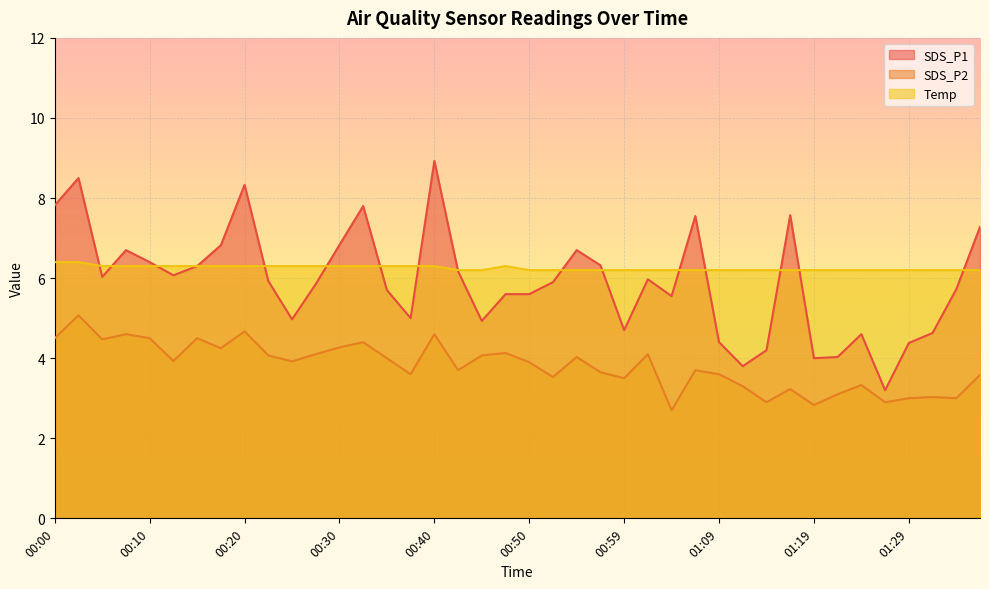

Where is the first local minimum for SDS_P1?

00:05